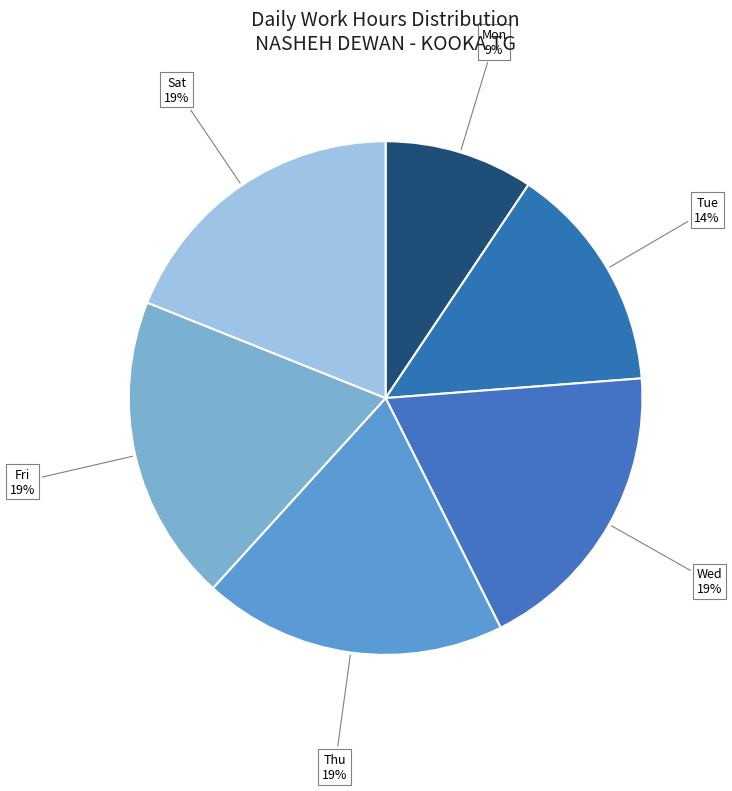

To the nearest percent, what is the average slice percentage?

17%